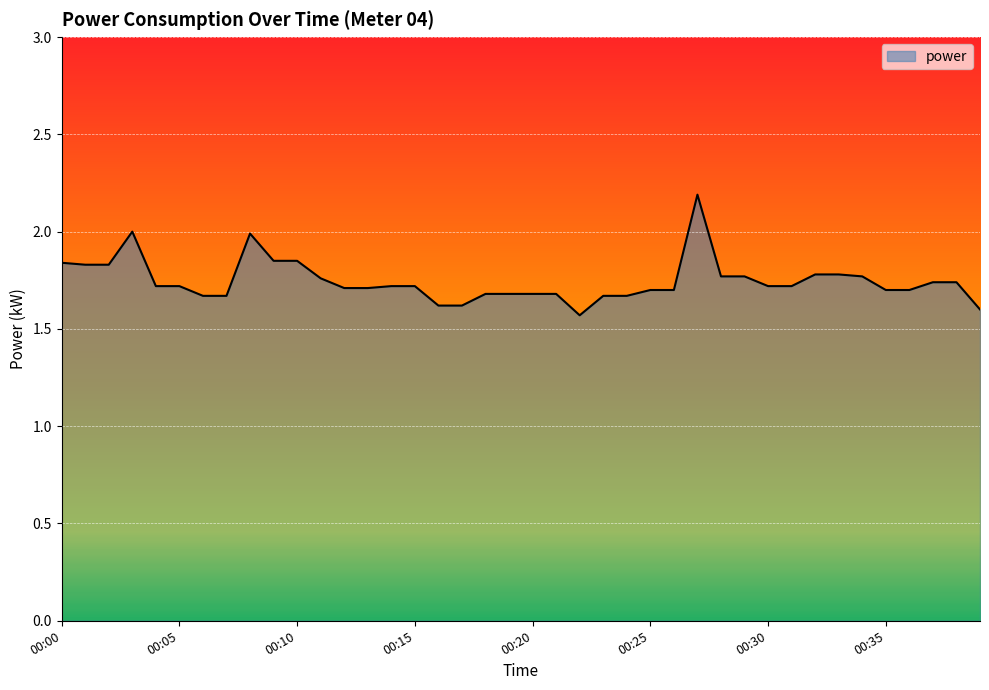

What is the maximum value shown in the chart?

2.2